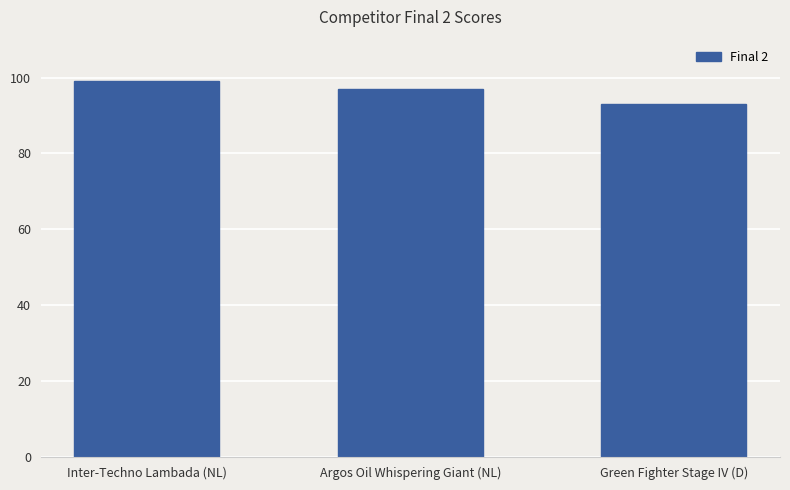

Is it true that the value at Green Fighter Stage IV (D) is 166.9?

False